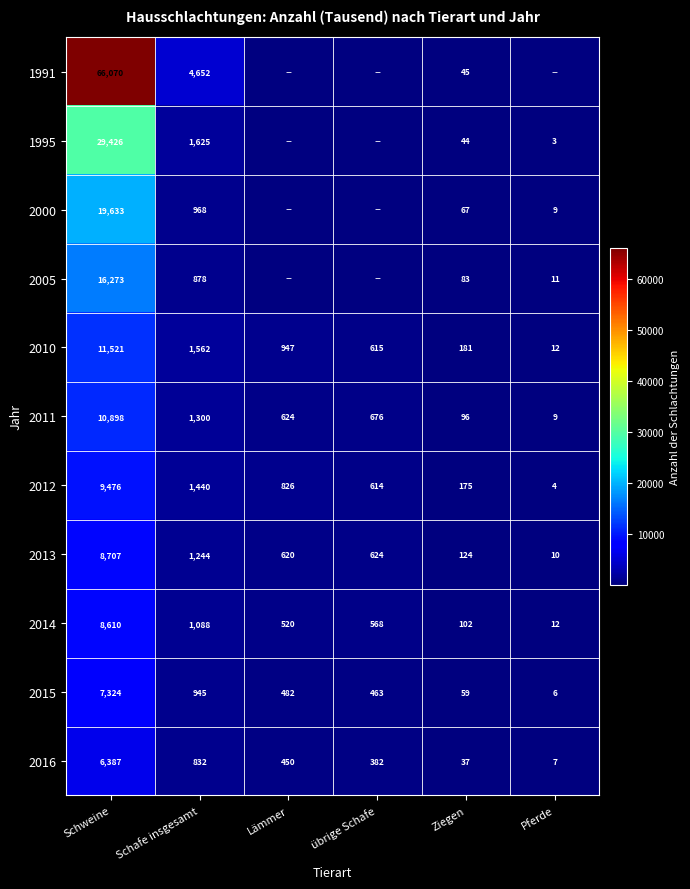

What is the total value across all series at Schafe insgesamt?

16534